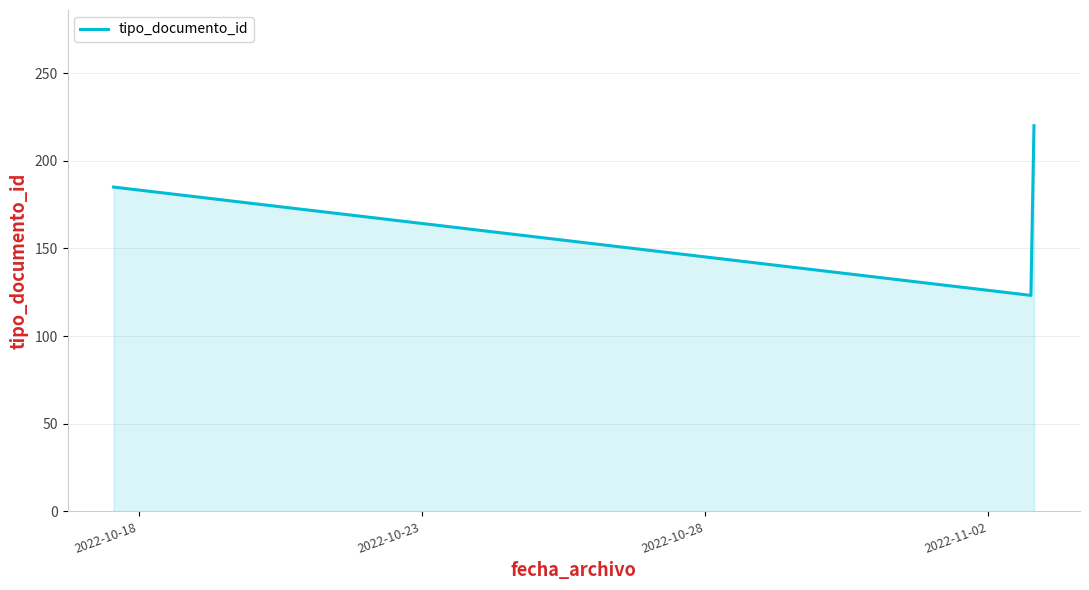

What is the greatest value displayed?

220.0